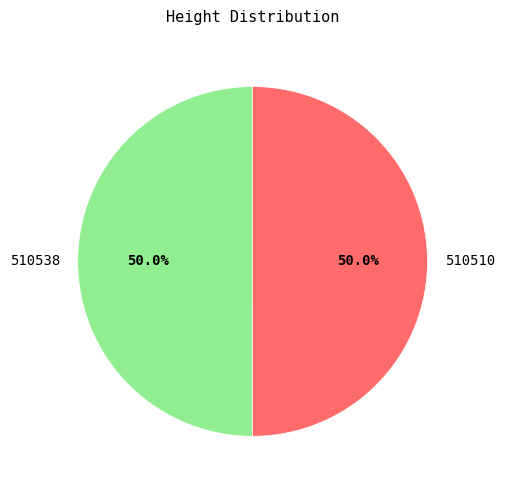

Combined, what portion of the pie is 510538 and 510510?

100.0%